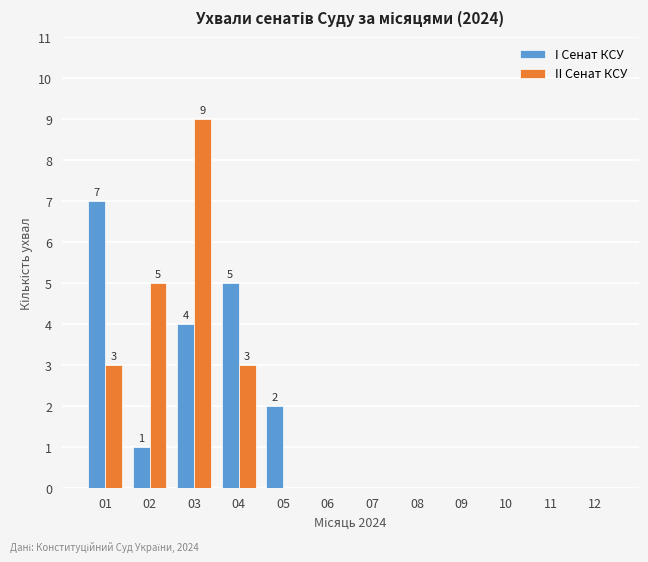

At which category is the sum across all series the highest?

03